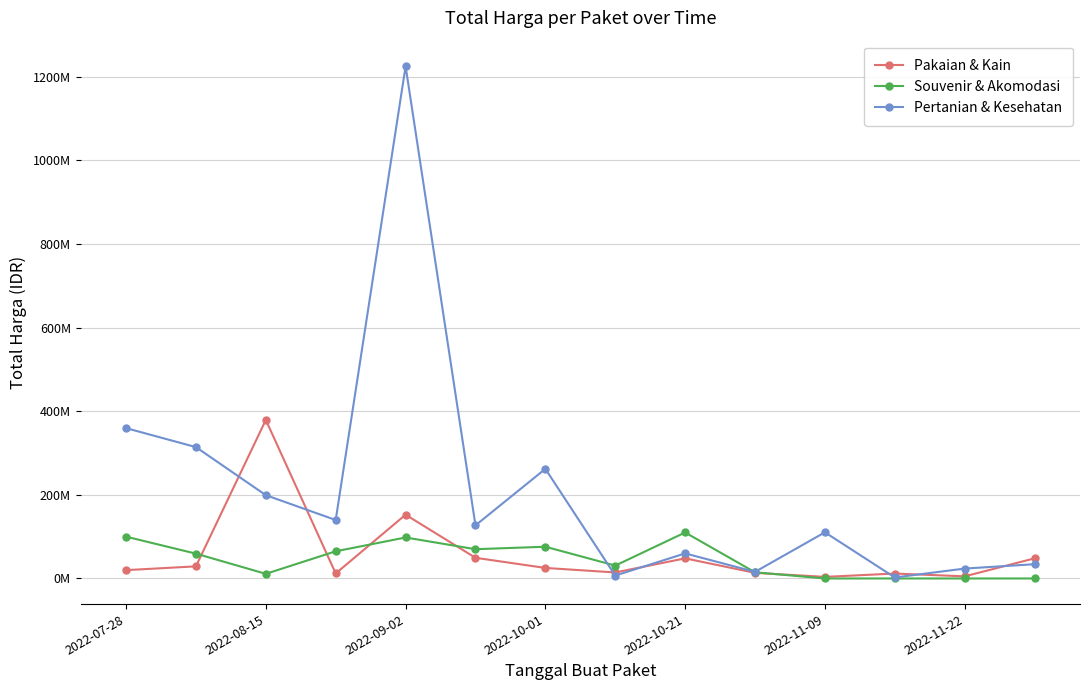

What are all the series names shown in the legend?

Pakaian & Kain, Souvenir & Akomodasi, Pertanian & Kesehatan